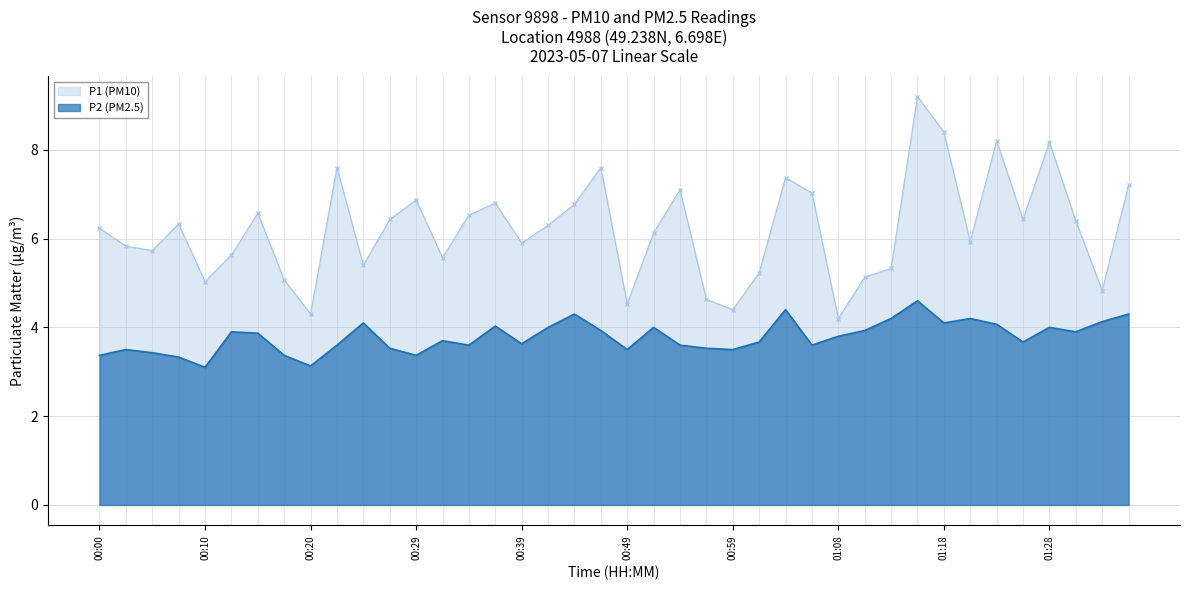

Reading left to right, what are all the values shown in this chart?

P1 (PM10): 00:00=6.2	00:03=5.8	00:05=5.7	00:08=6.3	00:10=5.0	00:12=5.6	00:15=6.6	00:17=5.1	00:20=4.3	00:22=7.6	00:25=5.4	00:27=6.4	00:29=6.9	00:32=5.6	00:34=6.5	00:37=6.8	00:39=5.9	00:42=6.3	00:44=6.8	00:46=7.6	00:49=4.5	00:51=6.1	00:54=7.1	00:56=4.6	00:59=4.4	01:01=5.2	01:03=7.4	01:06=7.0	01:08=4.2	01:11=5.1	01:13=5.3	01:16=9.2	01:18=8.4	01:21=5.9	01:23=8.2	01:25=6.4	01:28=8.2	01:30=6.4	01:33=4.8	01:35=7.2
P2 (PM2.5): 00:00=3.4	00:03=3.5	00:05=3.4	00:08=3.3	00:10=3.1	00:12=3.9	00:15=3.9	00:17=3.4	00:20=3.1	00:22=3.6	00:25=4.1	00:27=3.5	00:29=3.4	00:32=3.7	00:34=3.6	00:37=4.0	00:39=3.6	00:42=4.0	00:44=4.3	00:46=3.9	00:49=3.5	00:51=4.0	00:54=3.6	00:56=3.5	00:59=3.5	01:01=3.7	01:03=4.4	01:06=3.6	01:08=3.8	01:11=3.9	01:13=4.2	01:16=4.6	01:18=4.1	01:21=4.2	01:23=4.1	01:25=3.7	01:28=4.0	01:30=3.9	01:33=4.1	01:35=4.3